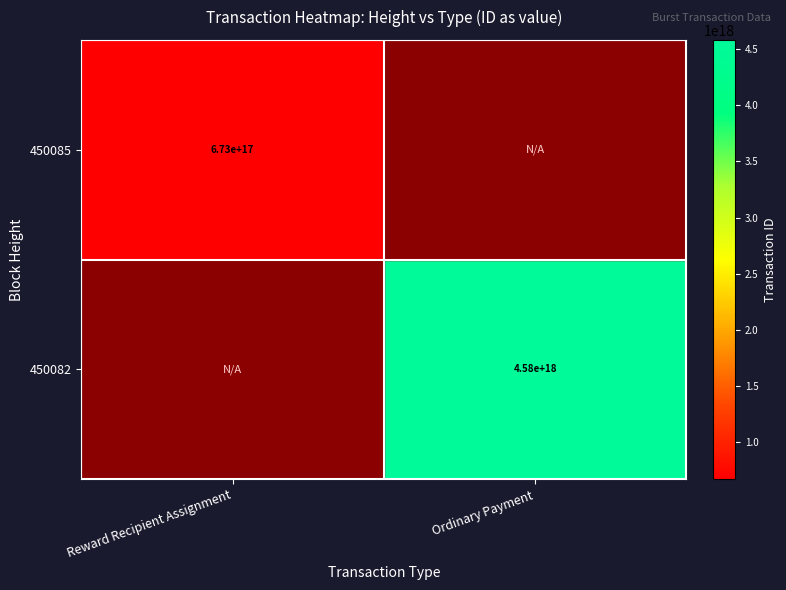

The value of 450085 at Reward Recipient Assignment is 1207837450822349056. True or false?

False